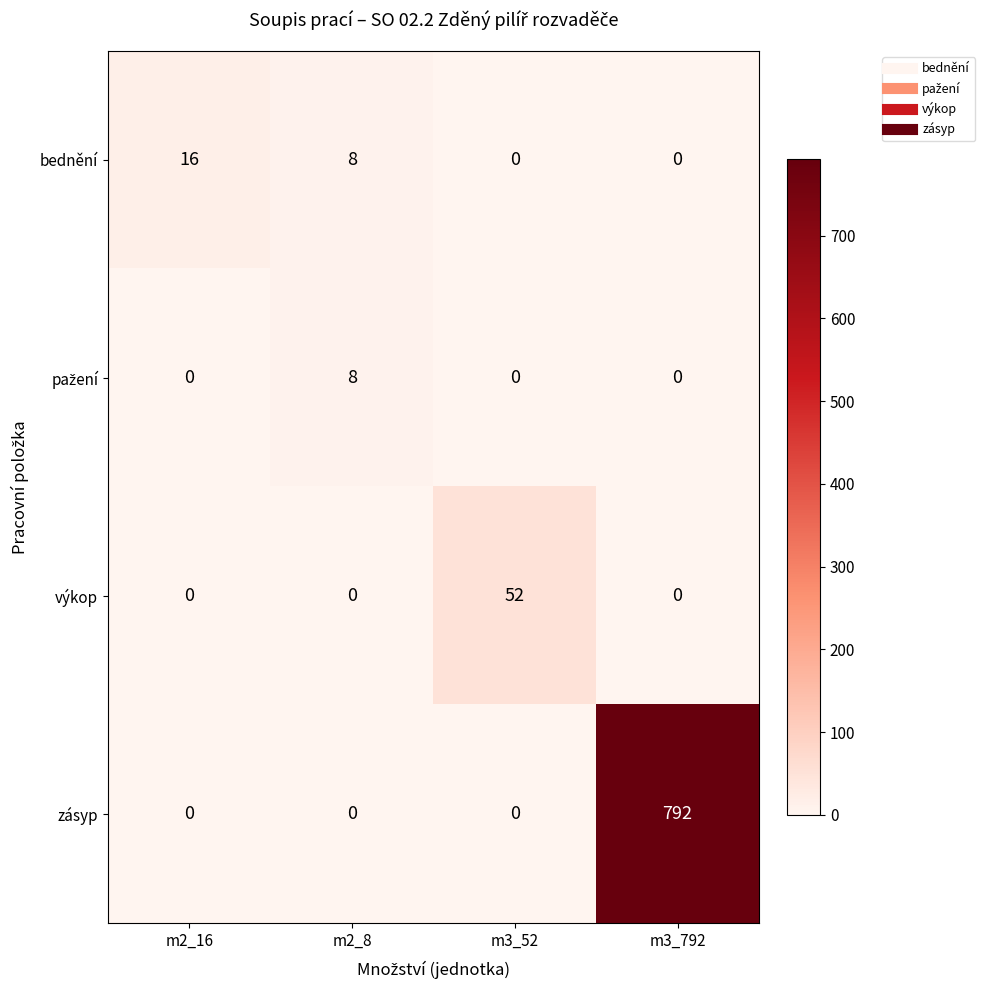

The value of zásyp at m2_16 is 0. True or false?

True